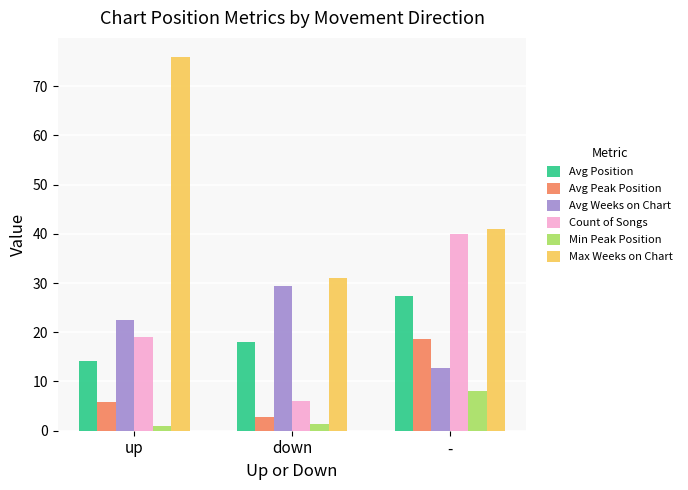

Is it true that Max Weeks on Chart equals 61.7 at -?

False